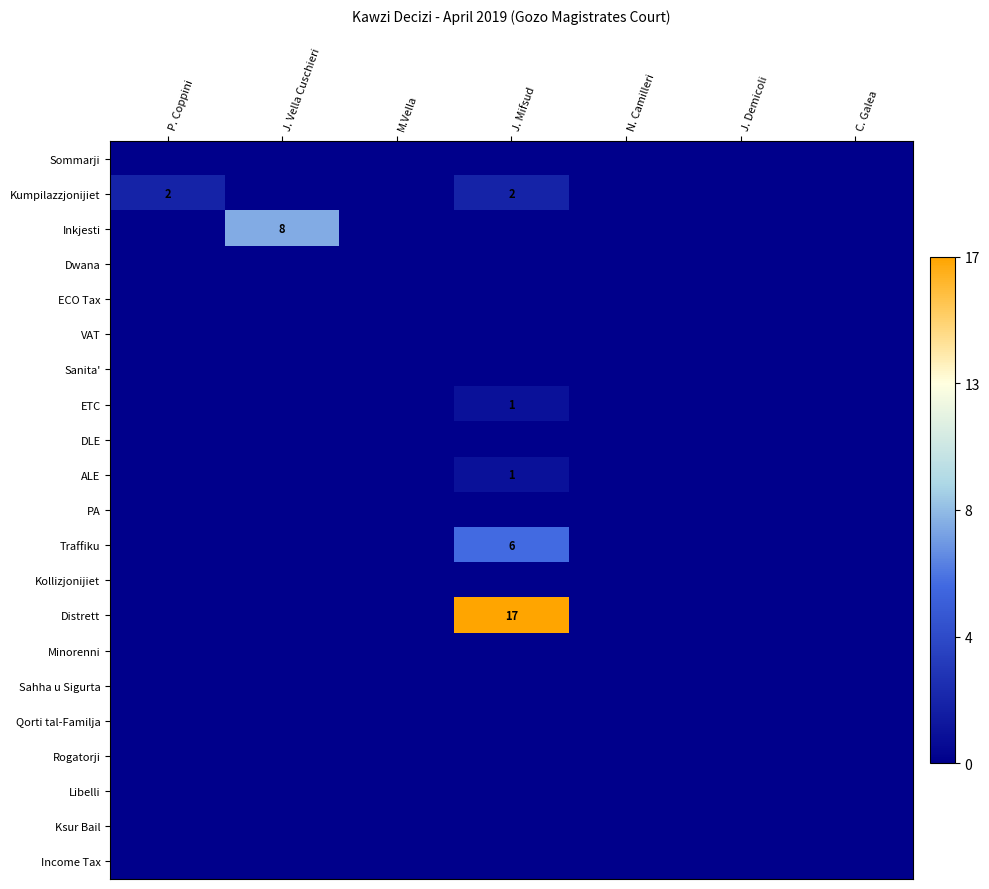

The Distrett series shows 17 at J. Mifsud. True or false?

True